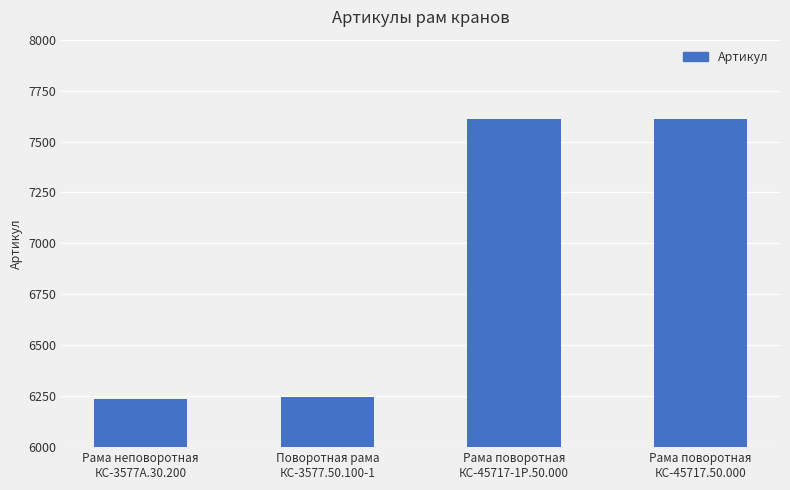

How many bars are there in total?

4